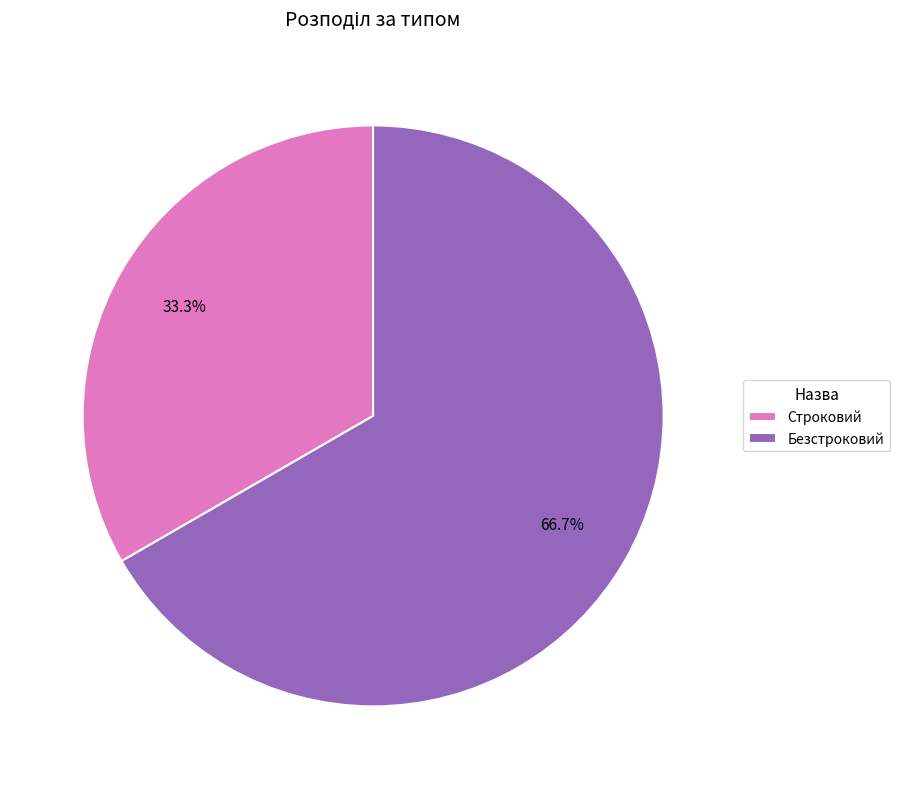

To the nearest percent, what is the difference between the largest and smallest slice percentages?

33%